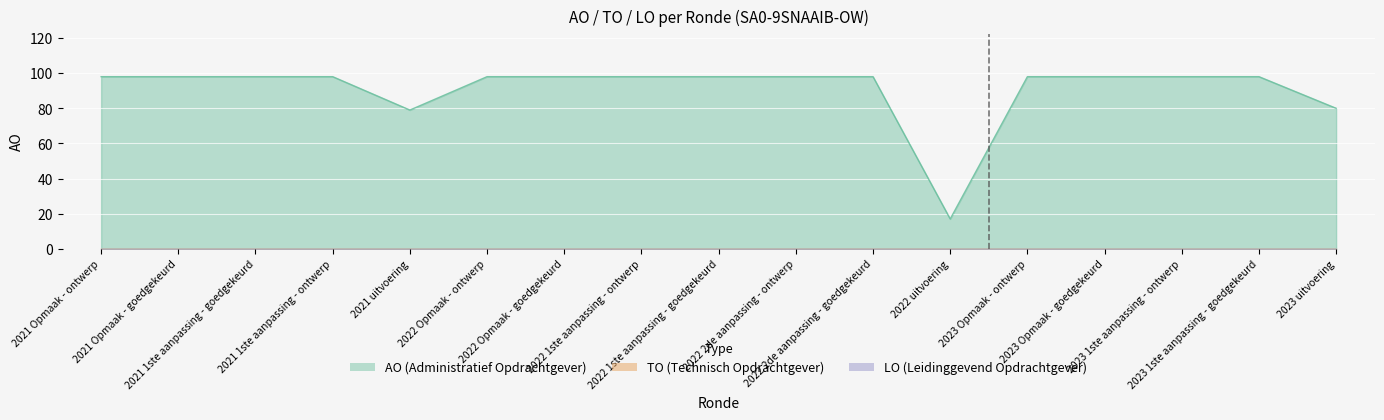

List the labels in order of TO value, largest first.

2021 Opmaak - ontwerp, 2021 Opmaak - goedgekeurd, 2021 1ste aanpassing - goedgekeurd, 2021 1ste aanpassing - ontwerp, 2021 uitvoering, 2022 Opmaak - ontwerp, 2022 Opmaak - goedgekeurd, 2022 1ste aanpassing - ontwerp, 2022 1ste aanpassing - goedgekeurd, 2022 2de aanpassing - ontwerp, 2022 2de aanpassing - goedgekeurd, 2022 uitvoering, 2023 Opmaak - ontwerp, 2023 Opmaak - goedgekeurd, 2023 1ste aanpassing - ontwerp, 2023 1ste aanpassing - goedgekeurd, 2023 uitvoering